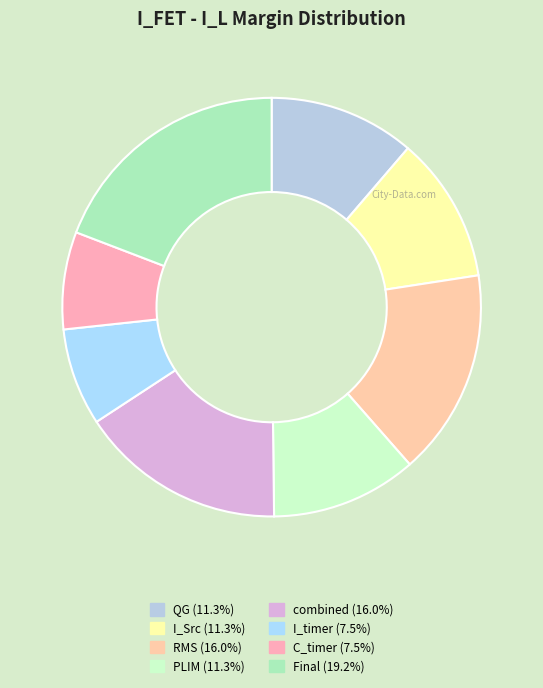

Which slice is the smallest?

I_timer